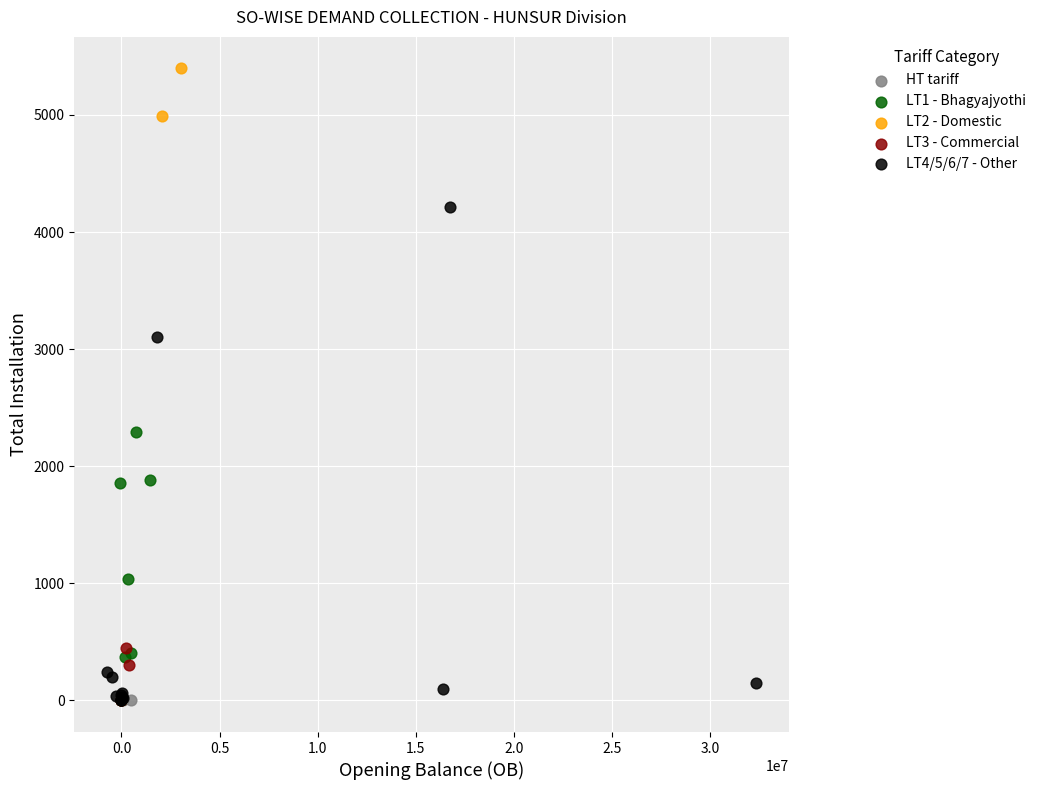

Which series has the widest spread of Y values?

LT2 - Domestic